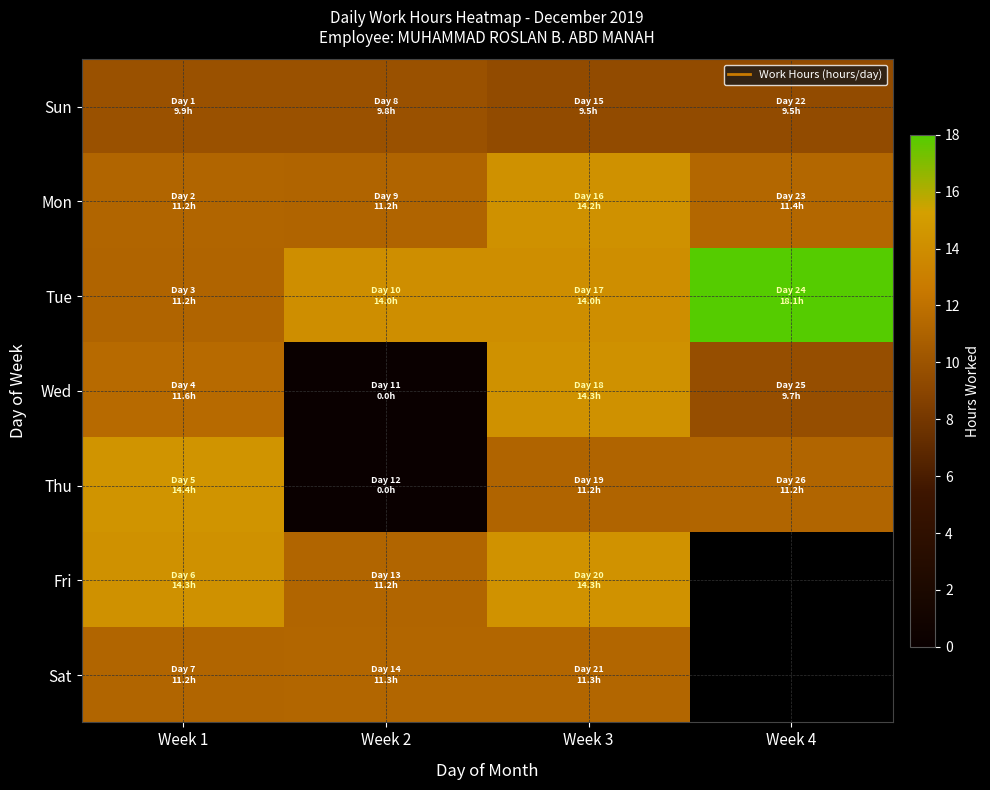

The value of Sat at Week 2 is 15.6. True or false?

False